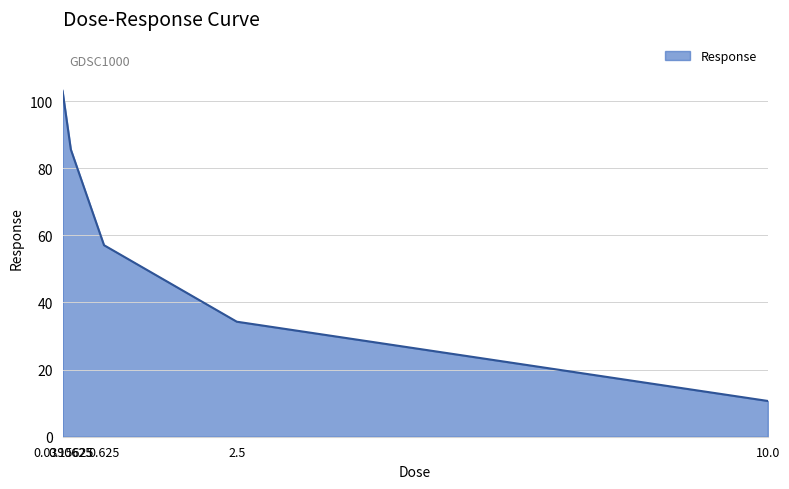

True or false: the data has more than 0 interior local peaks.

False